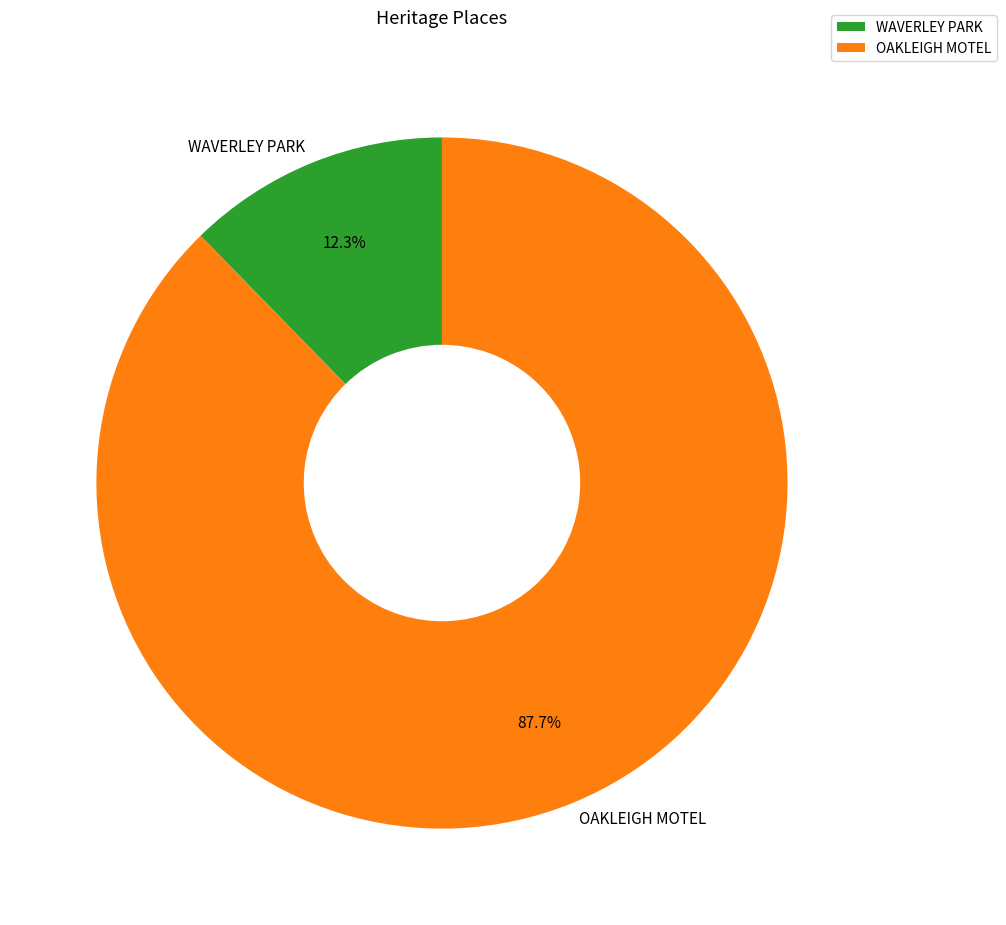

How many slices are in this pie chart?

2